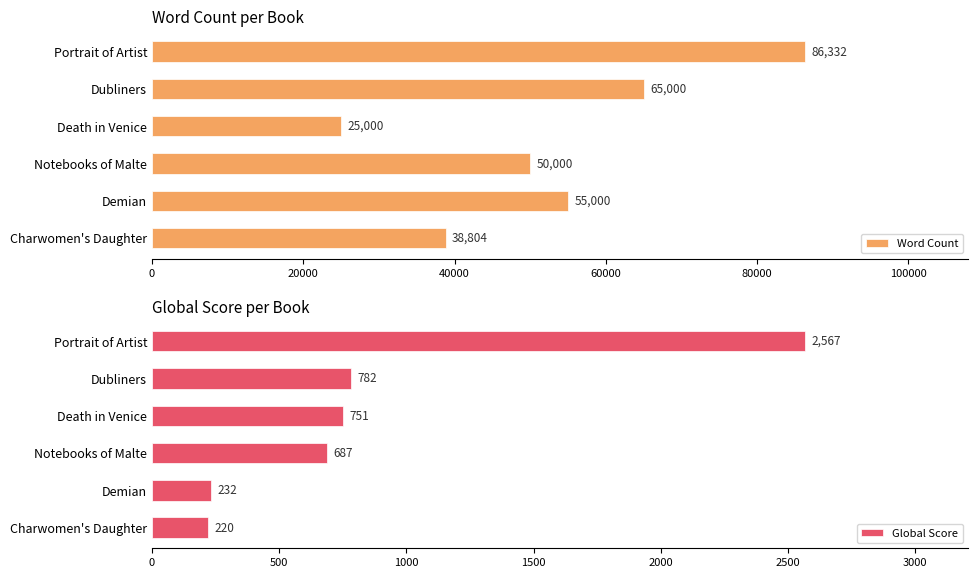

How many bars are there in total?

12